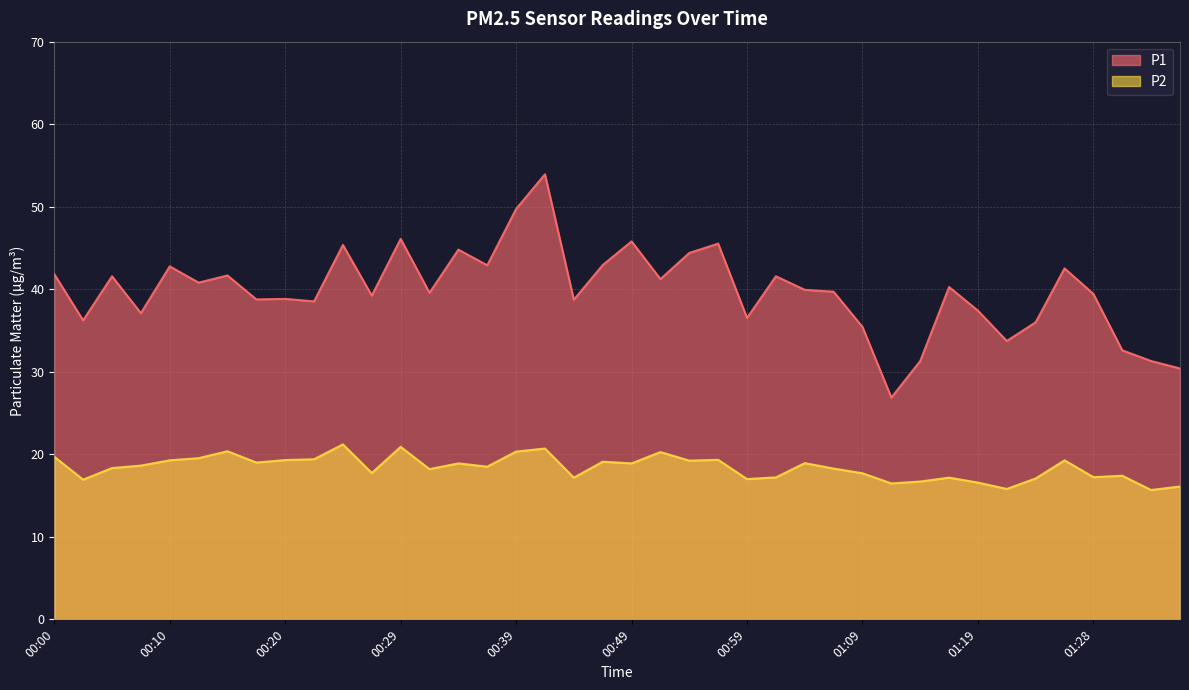

Does the chart have visible grid lines?

Yes